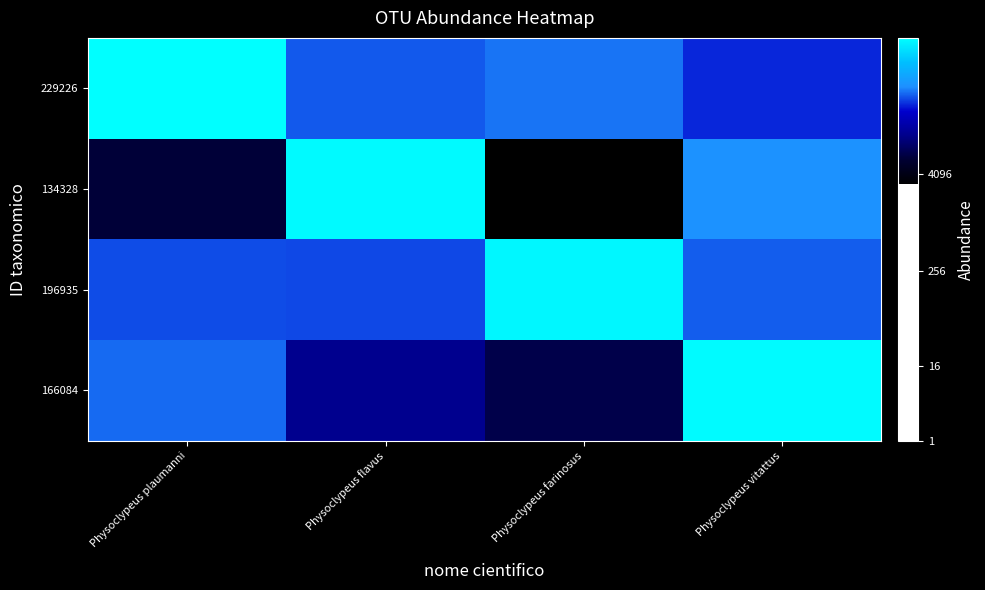

Reading right to left, extract all data points from this chart.

229226: Physoclypeus vitattus=14.9	Physoclypeus farinosus=15.4	Physoclypeus flavus=15.2	Physoclypeus plaumanni=17.6
134328: Physoclypeus vitattus=15.6	Physoclypeus farinosus=11.6	Physoclypeus flavus=17.5	Physoclypeus plaumanni=12.6
196935: Physoclypeus vitattus=15.3	Physoclypeus farinosus=17.5	Physoclypeus flavus=15.1	Physoclypeus plaumanni=15.1
166084: Physoclypeus vitattus=17.5	Physoclypeus farinosus=12.9	Physoclypeus flavus=13.6	Physoclypeus plaumanni=15.3